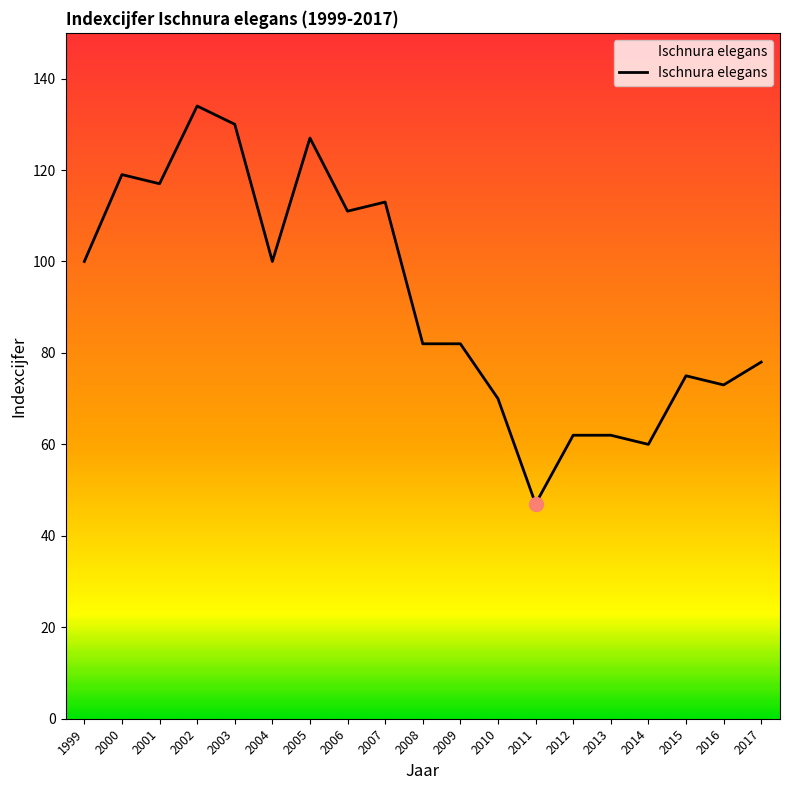

What is the difference between the maximum and minimum values?

87